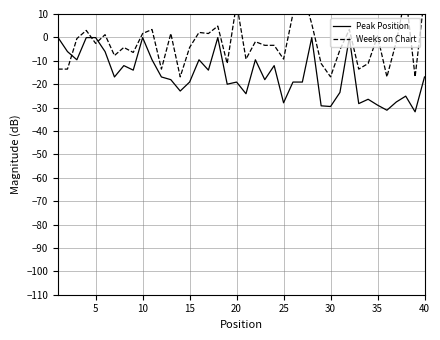

What are all the series names shown in the legend?

Peak Position, Weeks on Chart